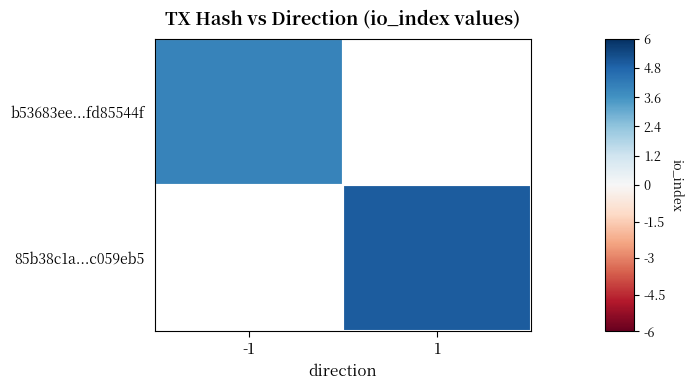

What is the smallest value displayed?

4.0